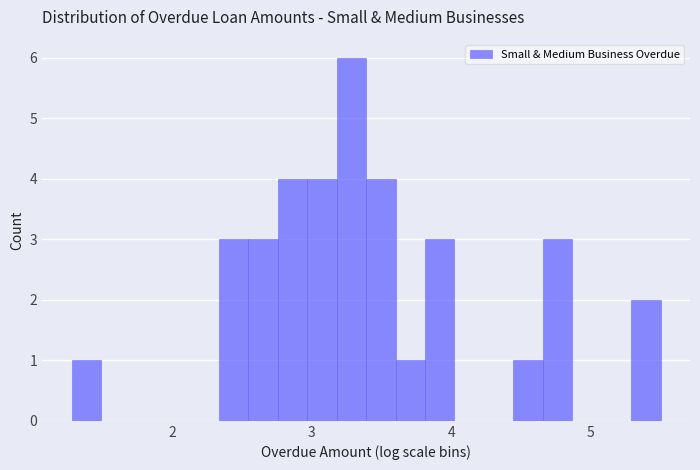

Around what value on the x-axis is the tallest bar? Give the approximate position of its centre, as read against the axis.

3.3